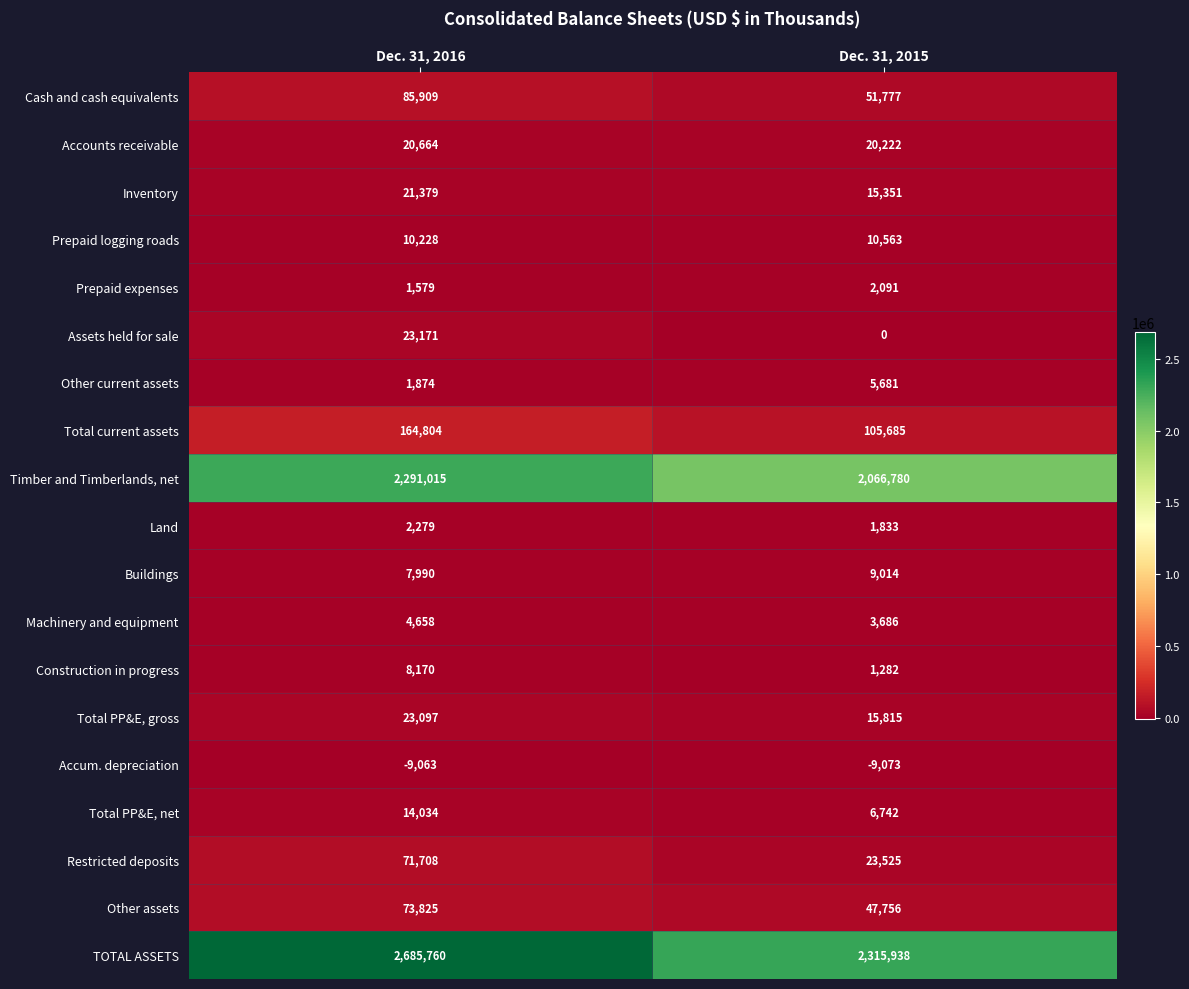

What value does the Other current assets series have at Dec. 31, 2015, to the nearest 50?

5700